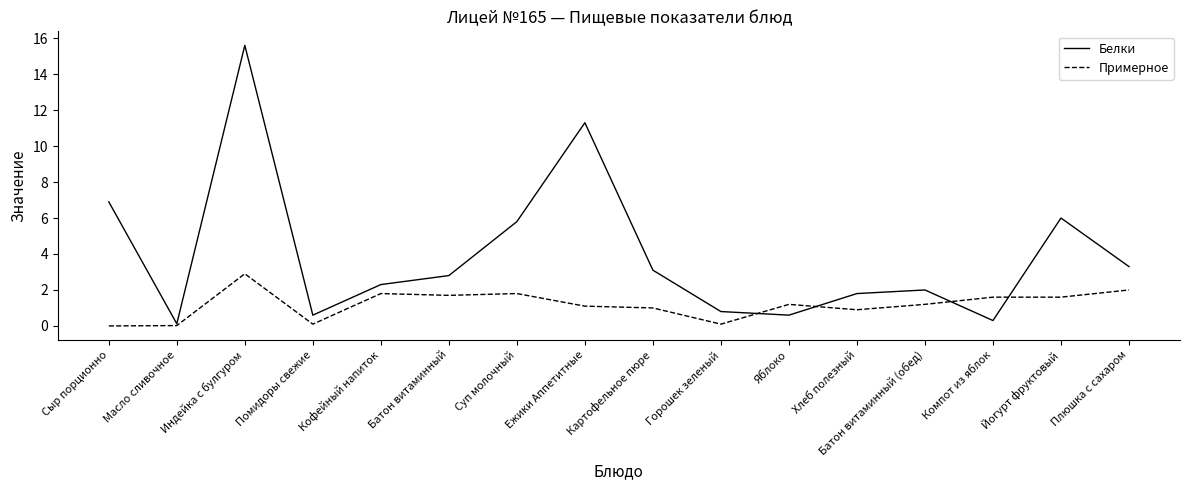

At which label is Белки closest to 7?

Сыр порционно